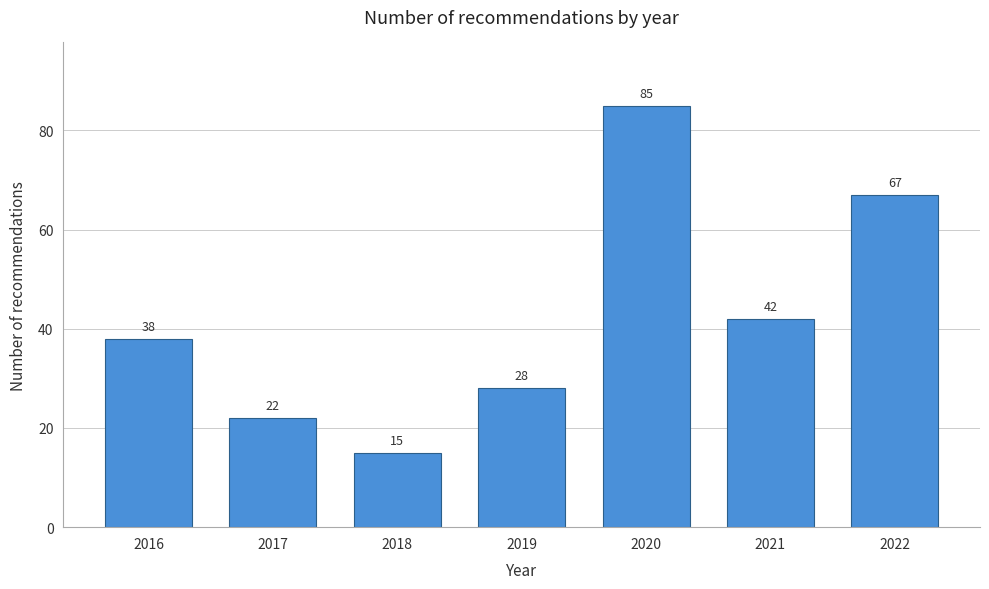

Reading left to right, extract all data points from this chart.

38	22	15	28	85	42	67